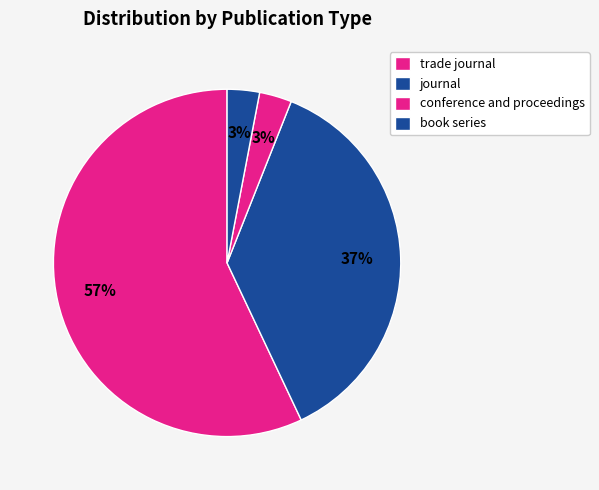

To the nearest percent, what portion does book series represent?

3%